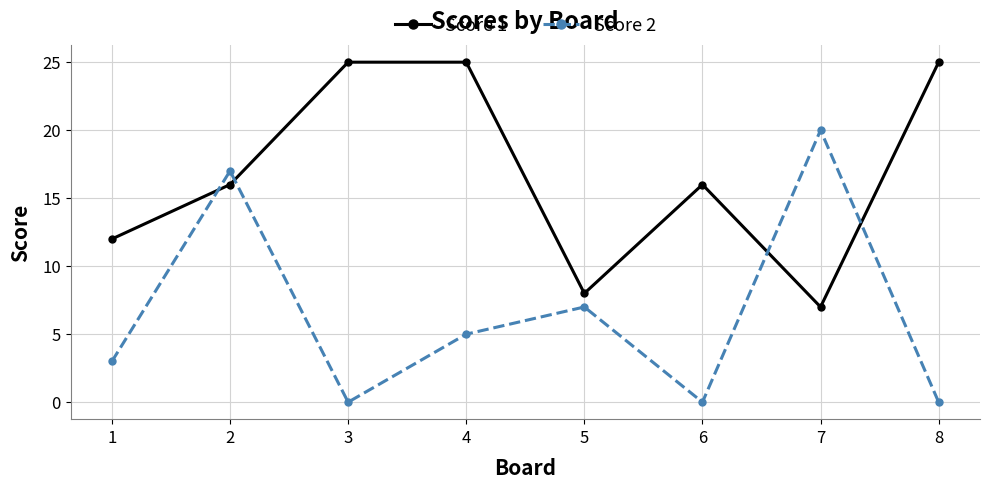

At which label does Score 2 reach its peak?

7